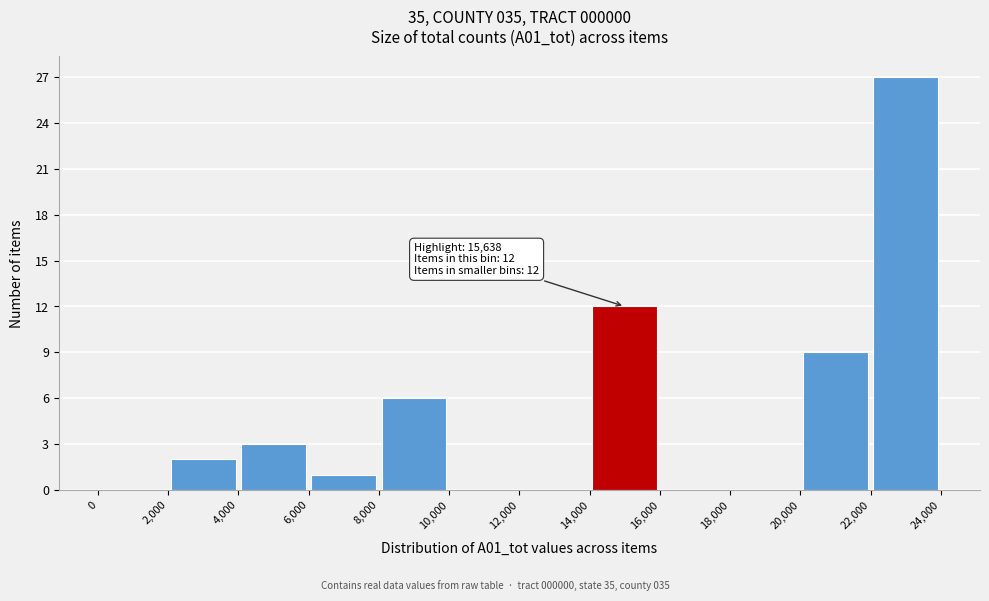

Over which range of the x-axis is the bar tallest?

22,000 to 24,000